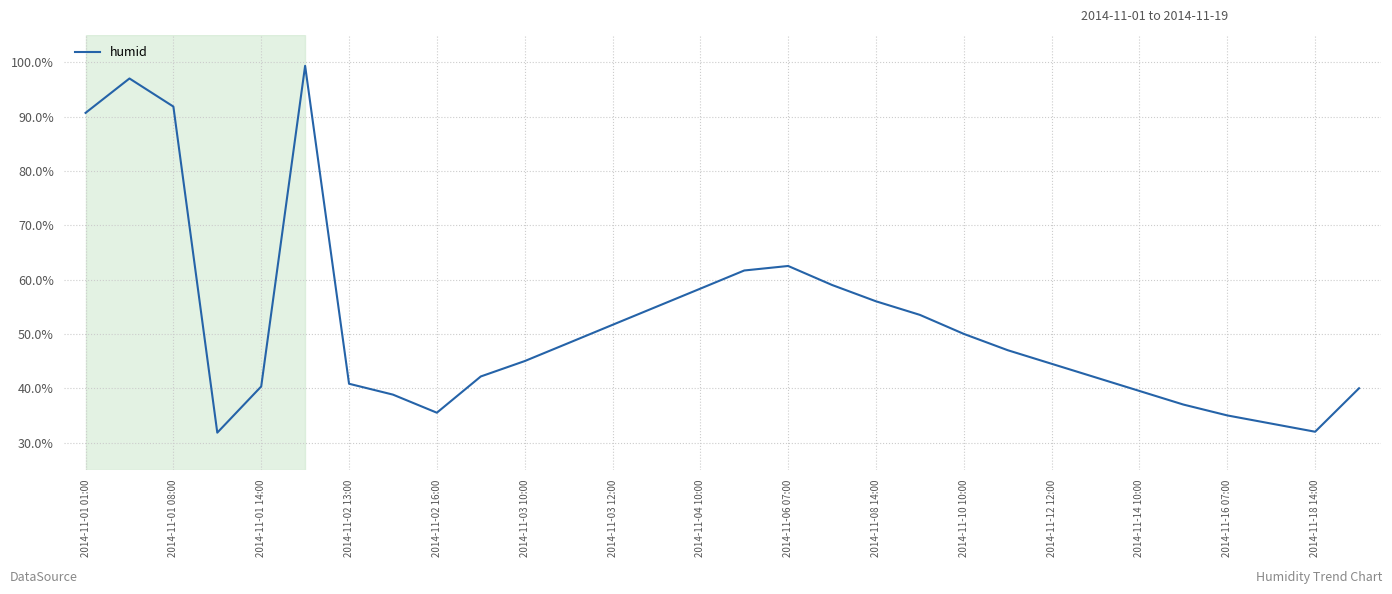

What is the minimum value shown in the chart?

31.8